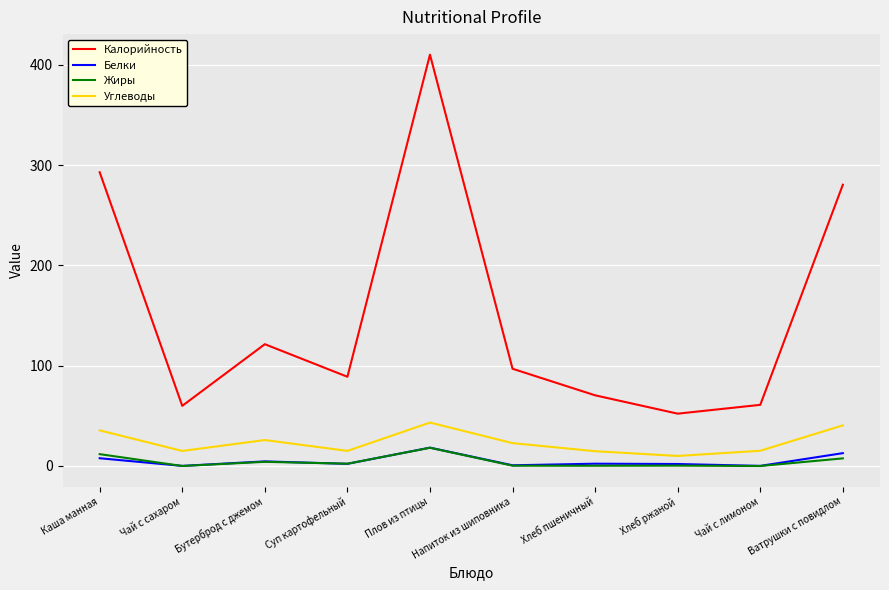

What is the approximate value of Калорийность at Хлеб ржаной?

52.2